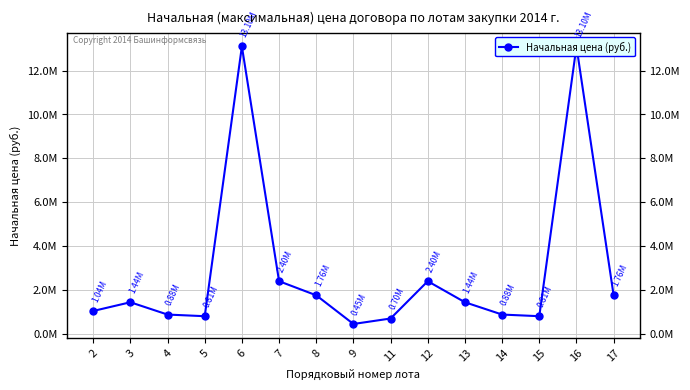

The chart shows a value of 1440678.0 at 3. True or false?

True